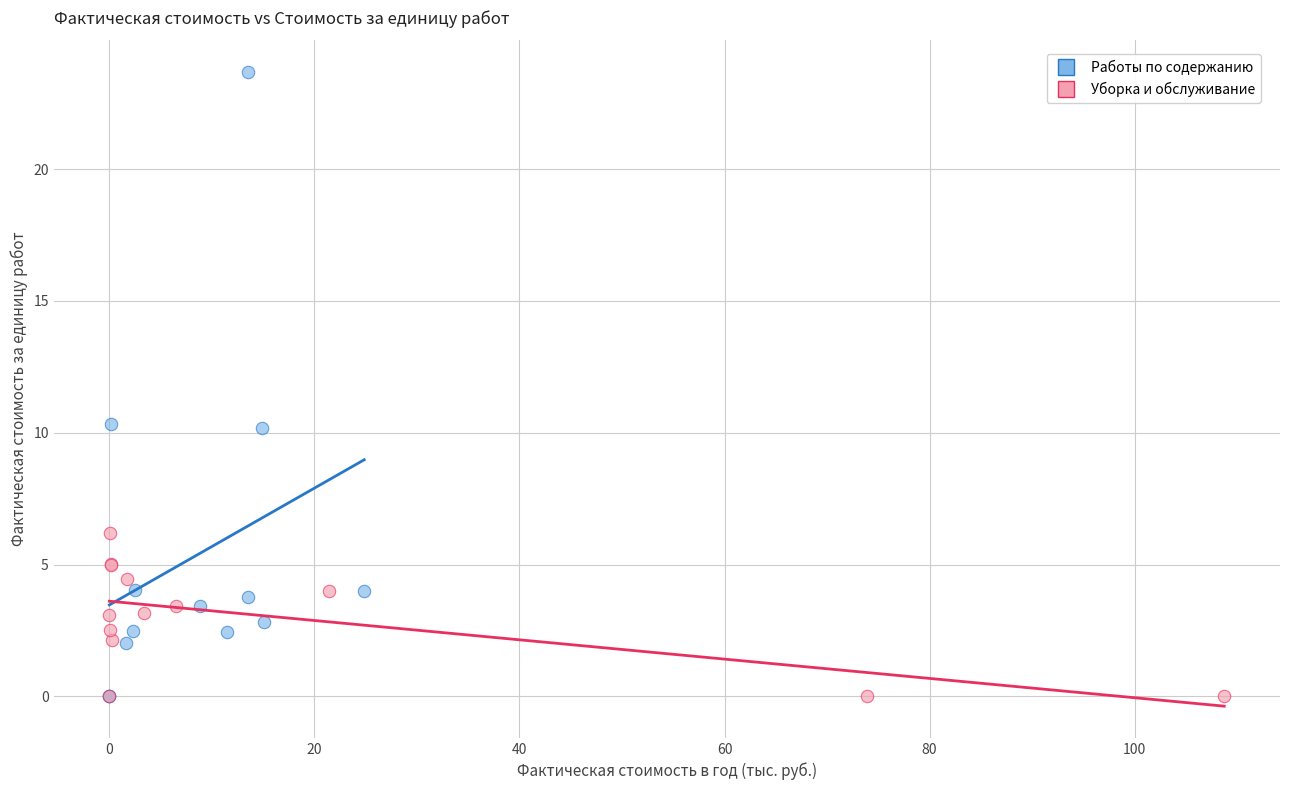

Which series contains the highest Y value?

Работы по содержанию